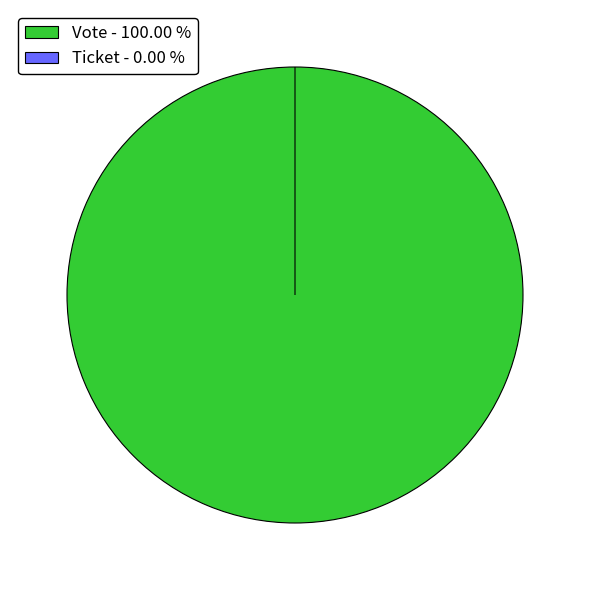

To the nearest percent, what portion does Vote represent?

100%